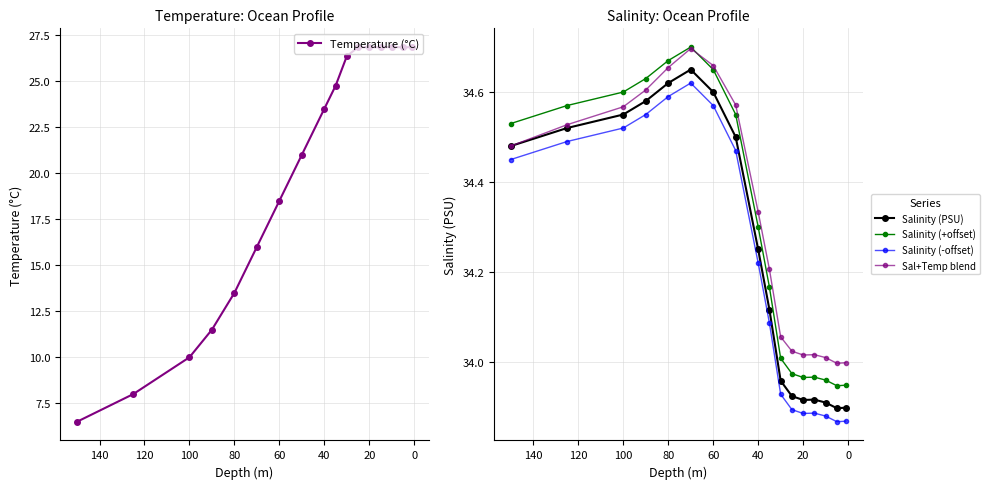

True or false: Temperature (°C) and Sal+Temp blend intersect in this chart.

False